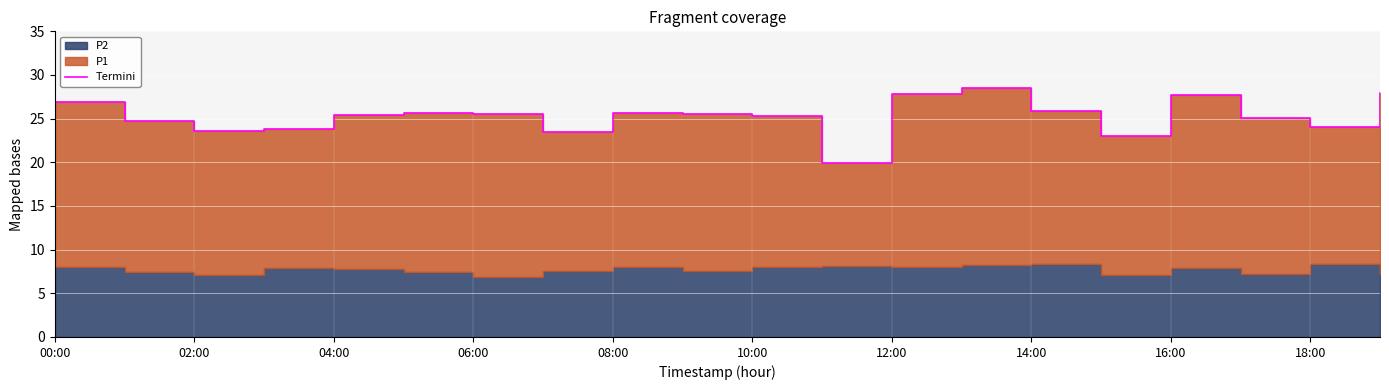

Read the value at 16:00.

27.7